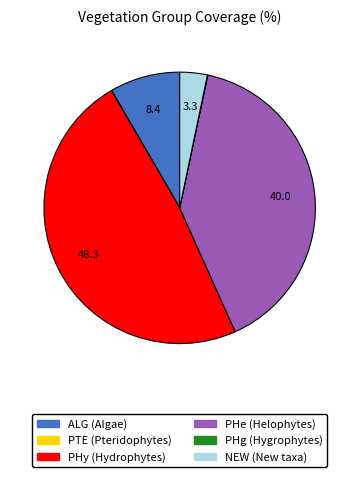

Is NEW the majority of the pie?

No